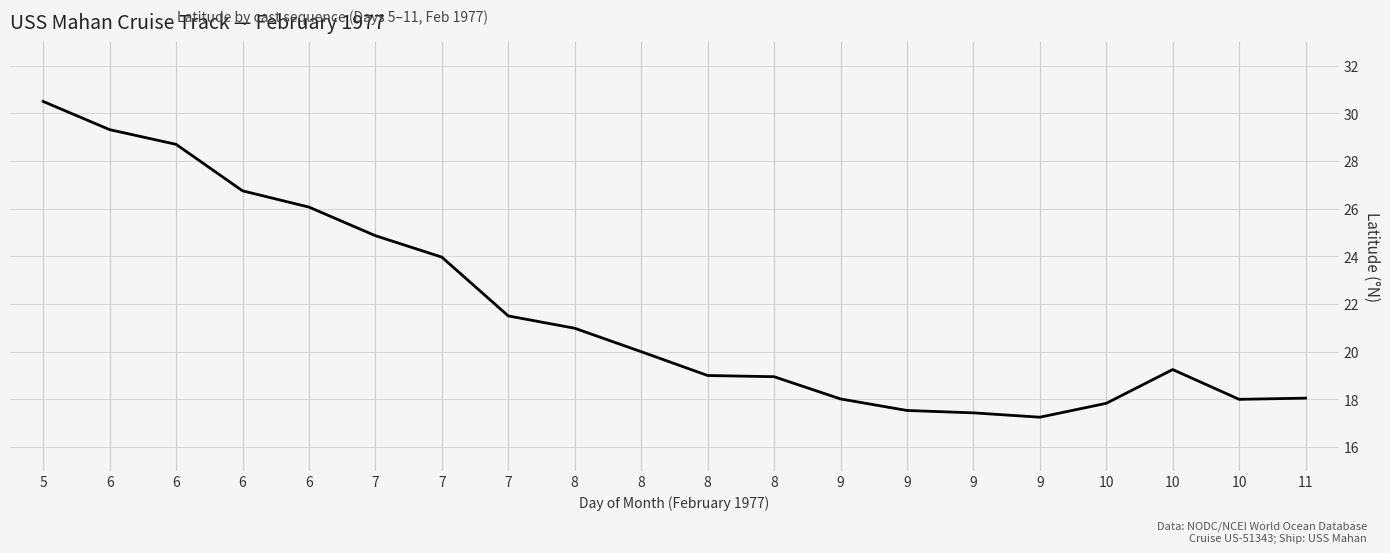

What is the average value?

21.7